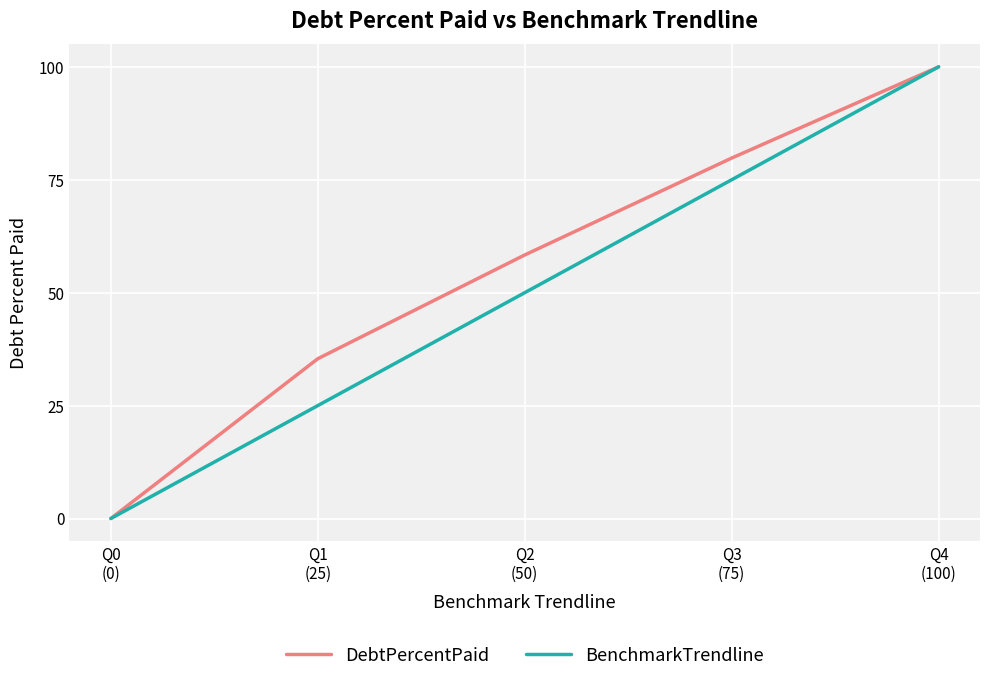

At which category does the chart reach its minimum across all series?

Q0
(0)